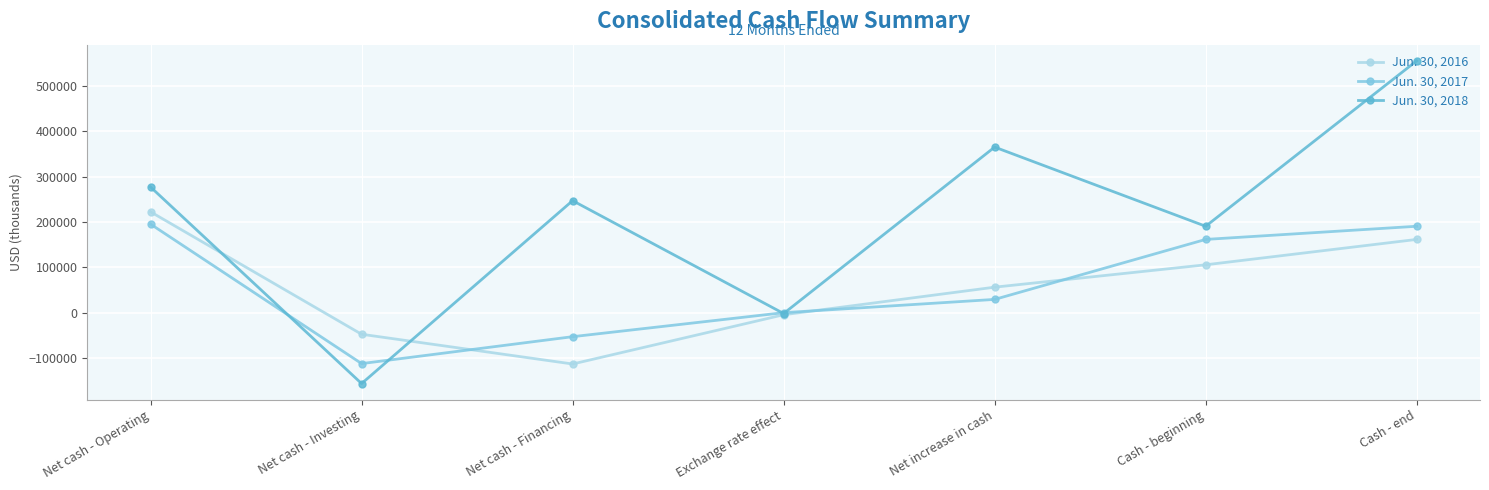

How many categories are shown in the chart?

7